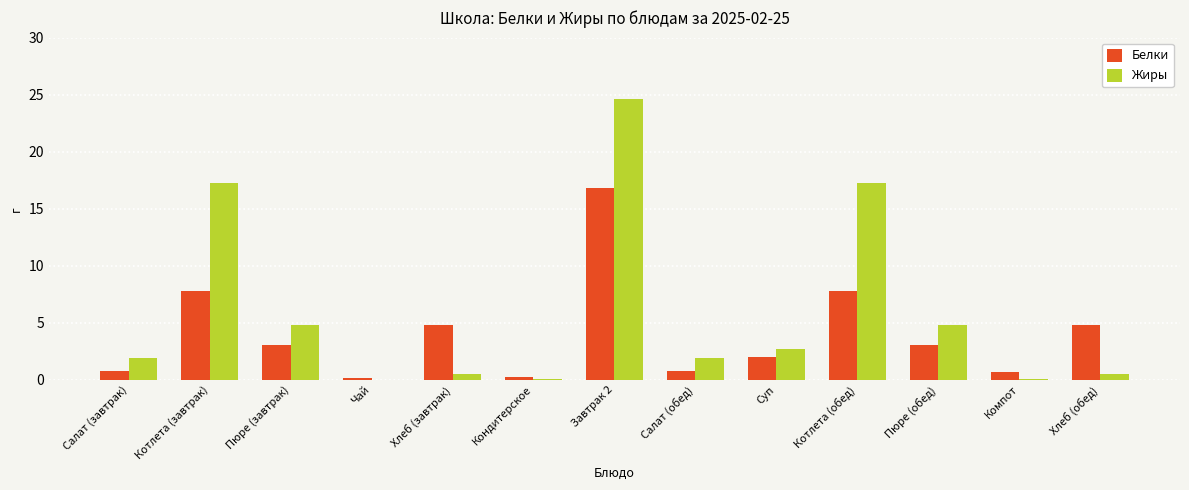

The value of Жиры at Салат (завтрак) is 1.9. True or false?

True